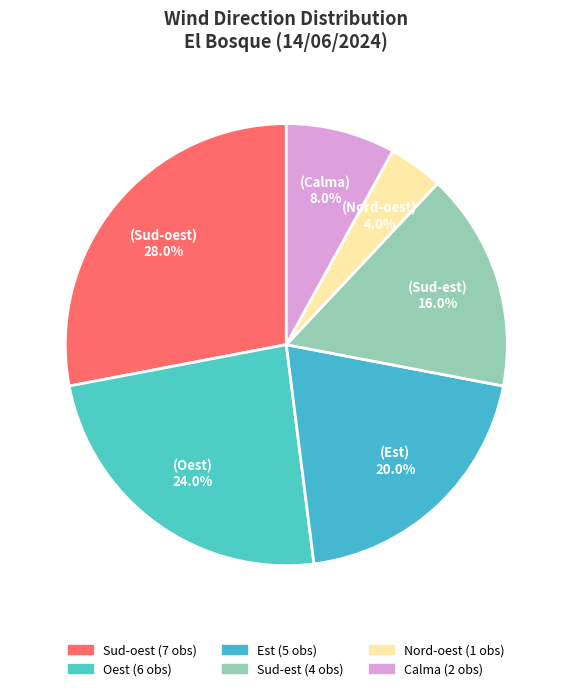

How much of the chart is everything except Oest?

76.0%